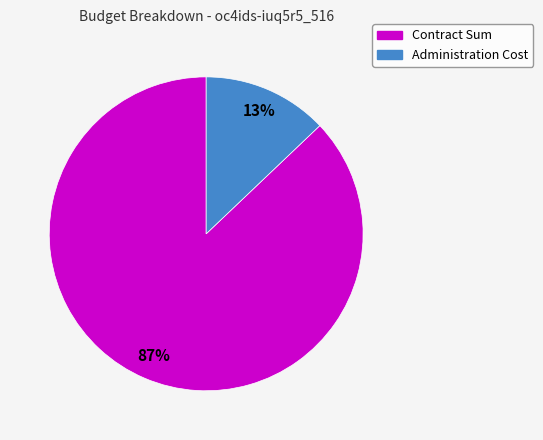

What percentage is the Contract Sum slice, to the nearest percent?

87%